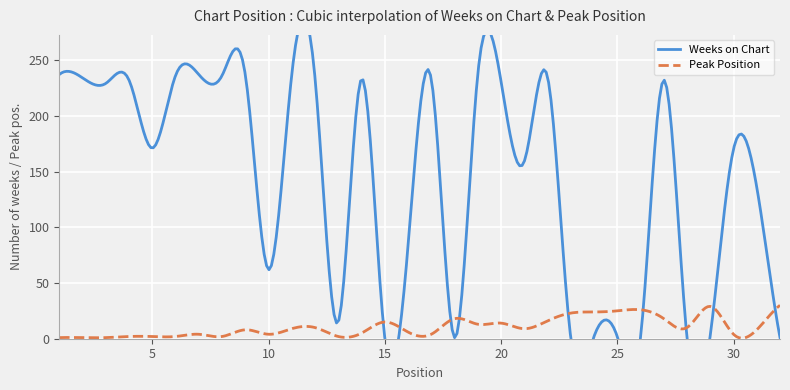

What are all the series names shown in the legend?

Weeks on Chart, Peak Position